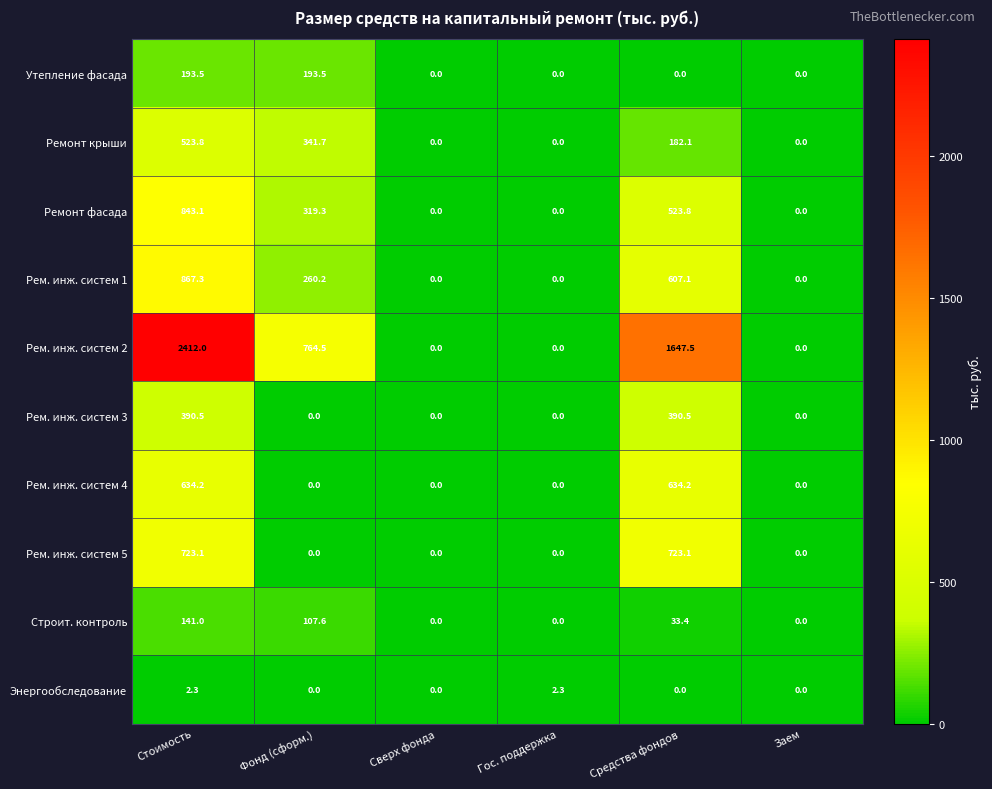

What is the difference between the highest and lowest values at Гос. поддержка?

2.3